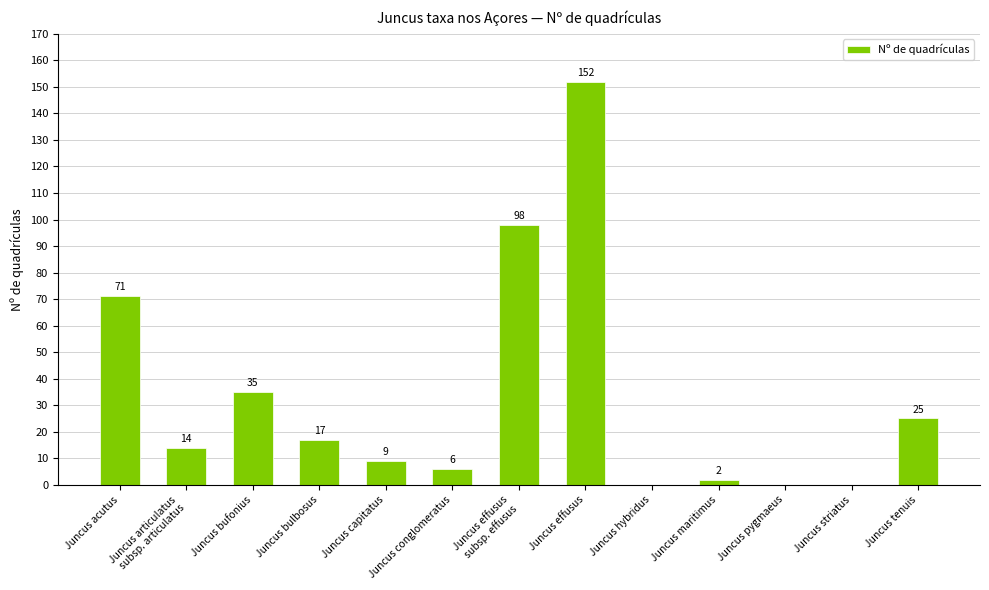

What is the change in value from Juncus capitatus to Juncus striatus?

-9